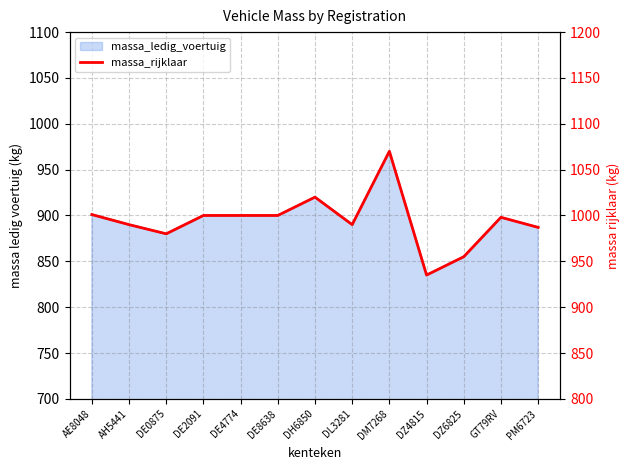

What is the value of the 6th point from the left?

1000